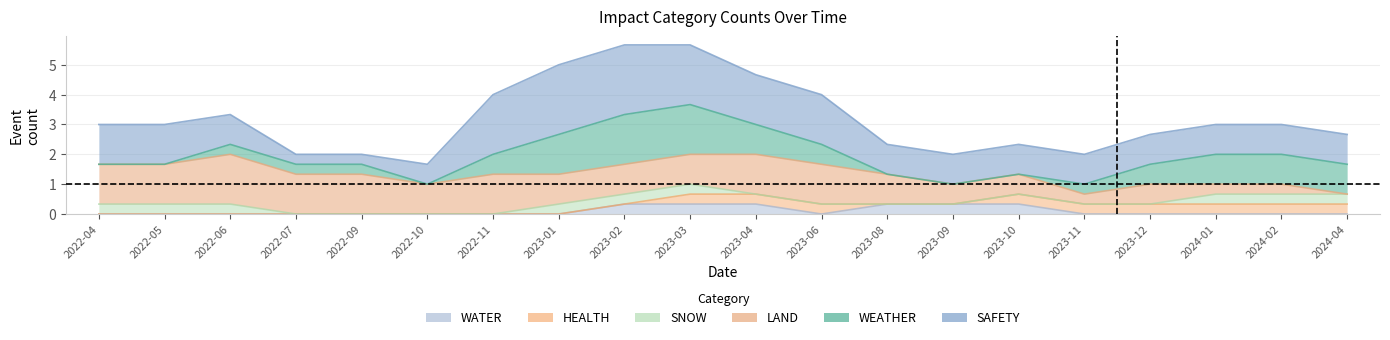

What is the label of the 13th point from the left?

2023-08